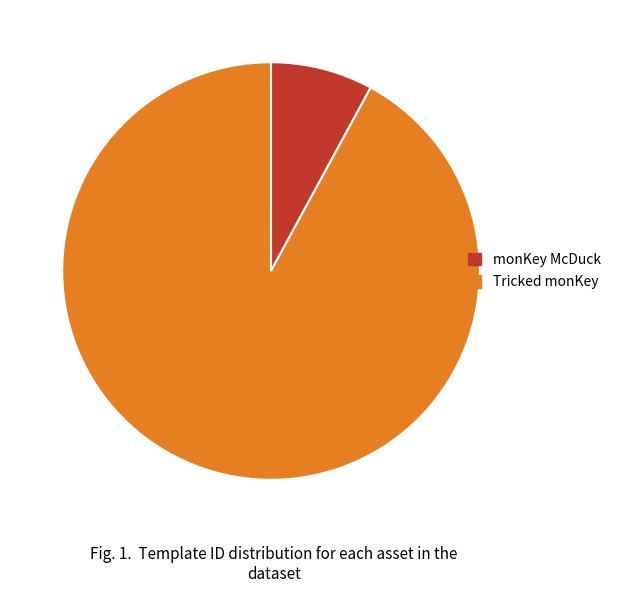

Do Tricked monKey and monKey McDuck together represent more than half of the pie?

Yes